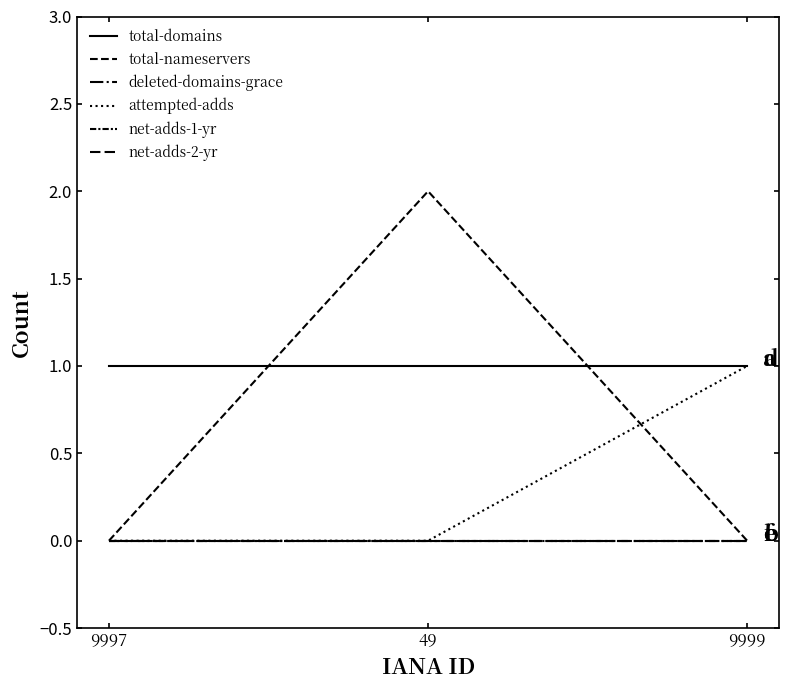

Which series has the largest range (max minus min)?

total-nameservers